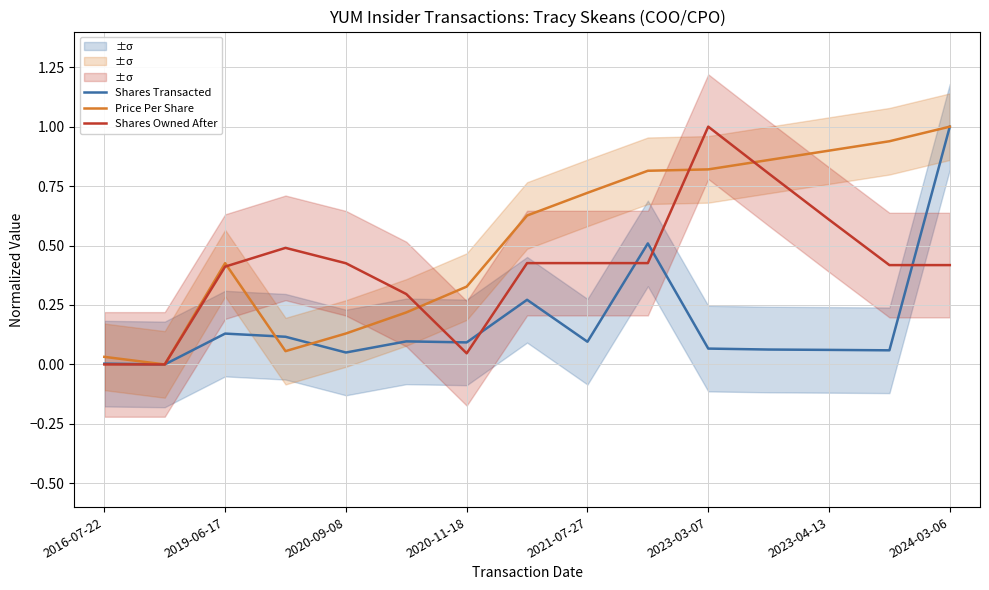

Rank the series by their maximum value, from highest to lowest.

Shares Transacted, Shares Owned After, Price Per Share